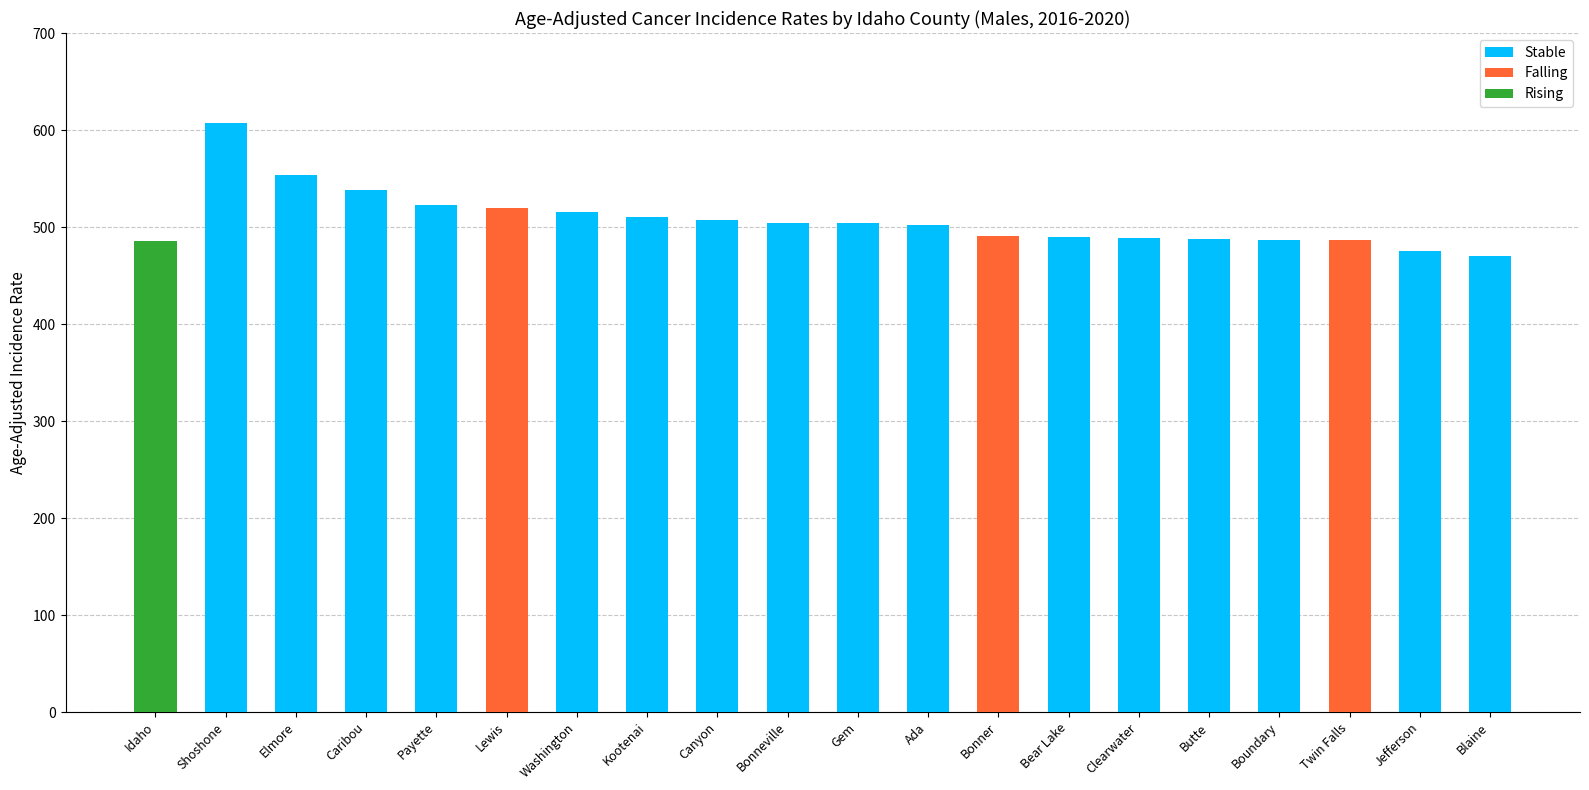

Reading left to right, list all the values displayed in this chart.

Stable: 0.0	607.3	554.1	538.3	523.1	0.0	515.6	510.3	507.4	504.0	503.9	501.7	0.0	489.5	488.5	488.0	487.1	0.0	475.0	470.5
Falling: 0.0	0.0	0.0	0.0	0.0	519.3	0.0	0.0	0.0	0.0	0.0	0.0	490.4	0.0	0.0	0.0	0.0	486.8	0.0	0.0
Rising: 486.1	0.0	0.0	0.0	0.0	0.0	0.0	0.0	0.0	0.0	0.0	0.0	0.0	0.0	0.0	0.0	0.0	0.0	0.0	0.0